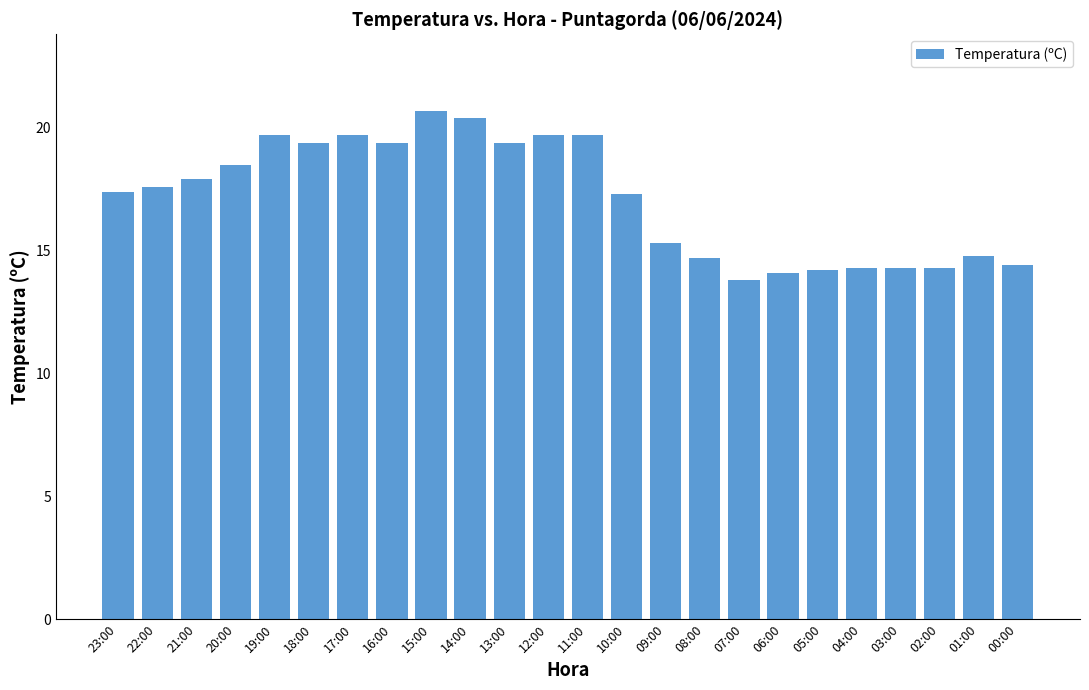

Which has a higher value, 19:00 or 14:00?

14:00